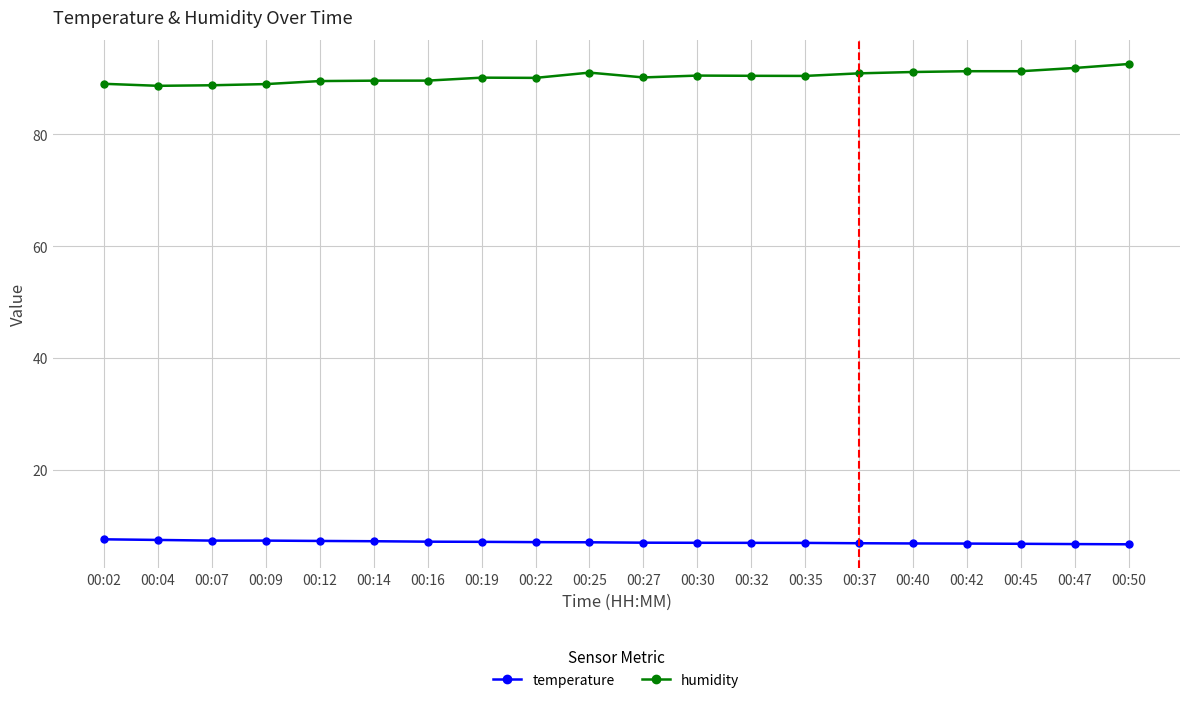

Is it true that humidity equals 150.5 at 00:40?

False